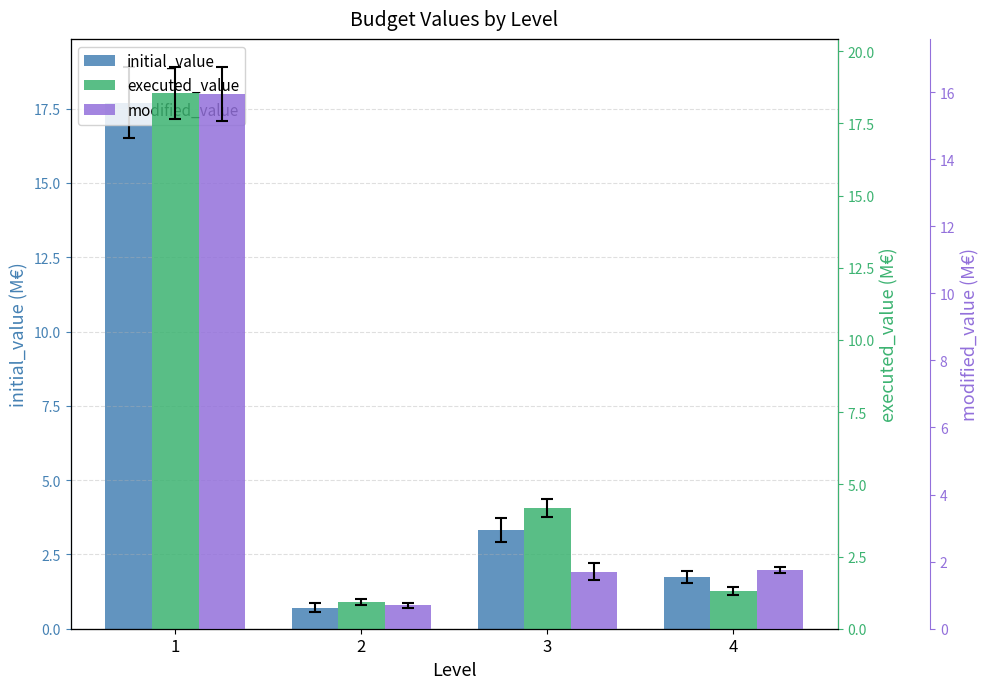

At how many categories does at least one series exceed 13?

1